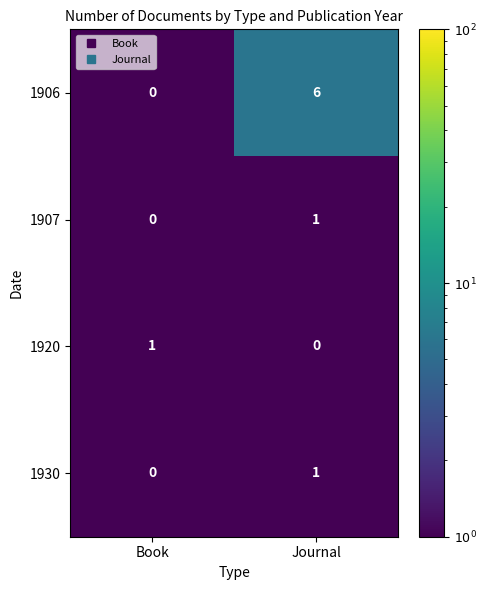

Reading left to right, what are all the values shown in this chart?

1906: Book=0	Journal=6
1907: Book=0	Journal=1
1920: Book=1	Journal=0
1930: Book=0	Journal=1